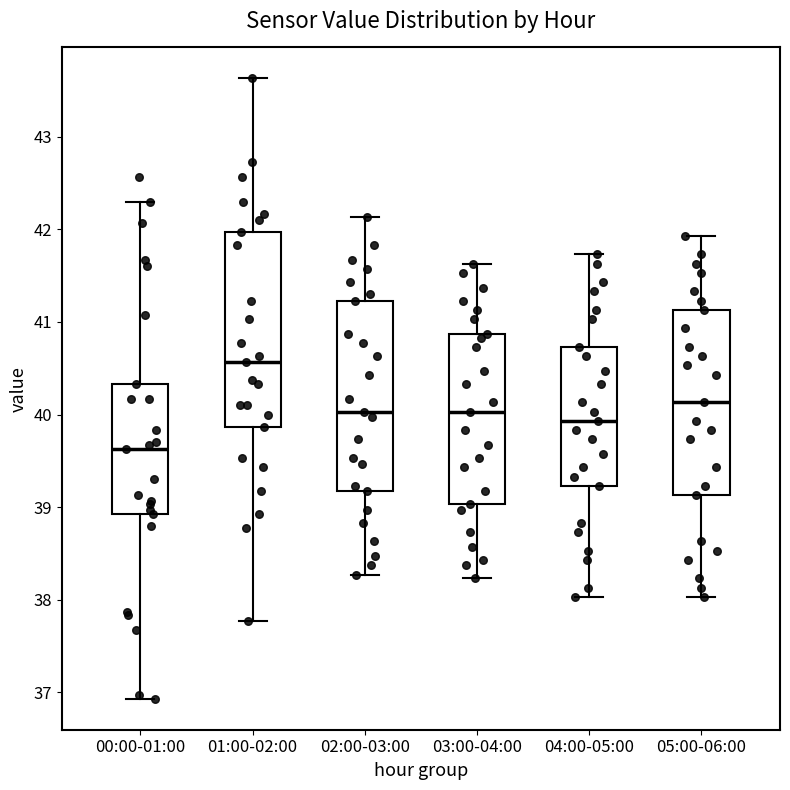

Reading left to right, transcribe this box plot: for each box, give where its median line is, the range the box spans, and where its two whiskers end, as read against the y-axis. The values are not printed on the chart, so give them approximately, as read against the axis.

00:00-01:00: median 39.6, box 38.9 to 40.3, whiskers 36.9 to 42.3
01:00-02:00: median 40.6, box 39.9 to 42.0, whiskers 37.8 to 43.6
02:00-03:00: median 40.0, box 39.2 to 41.2, whiskers 38.3 to 42.1
03:00-04:00: median 40.0, box 39.0 to 40.9, whiskers 38.2 to 41.6
04:00-05:00: median 39.9, box 39.2 to 40.7, whiskers 38.0 to 41.7
05:00-06:00: median 40.1, box 39.1 to 41.1, whiskers 38.0 to 41.9